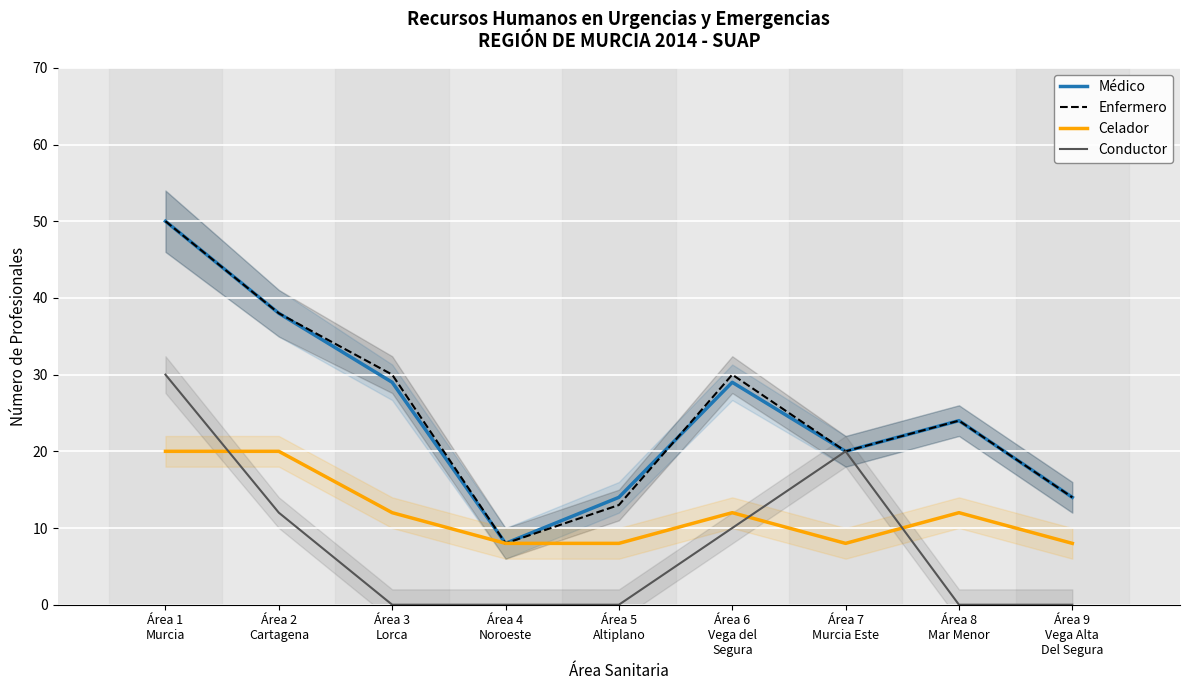

What is the sum of all Enfermero values?

227